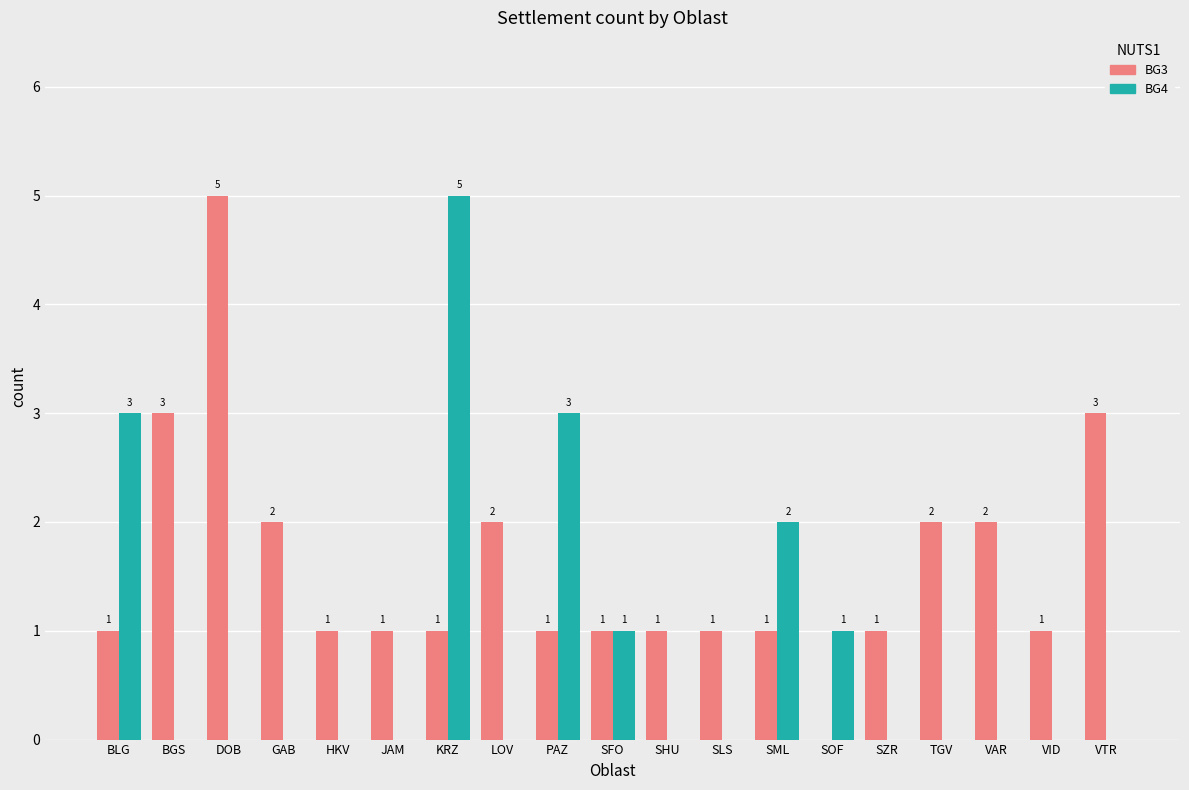

What is the sum of the BG4 values at VTR and PAZ?

3